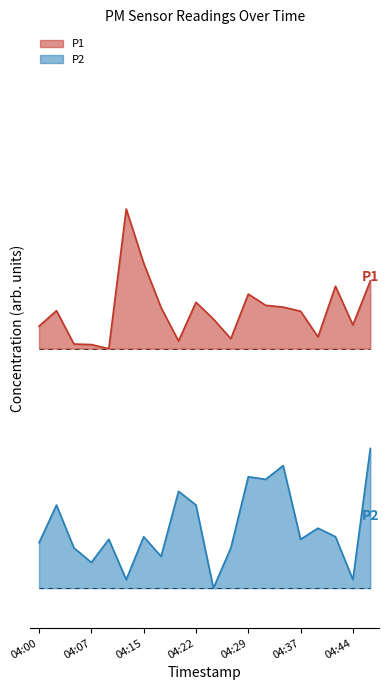

At which category is the sum across all series the highest?

04:47